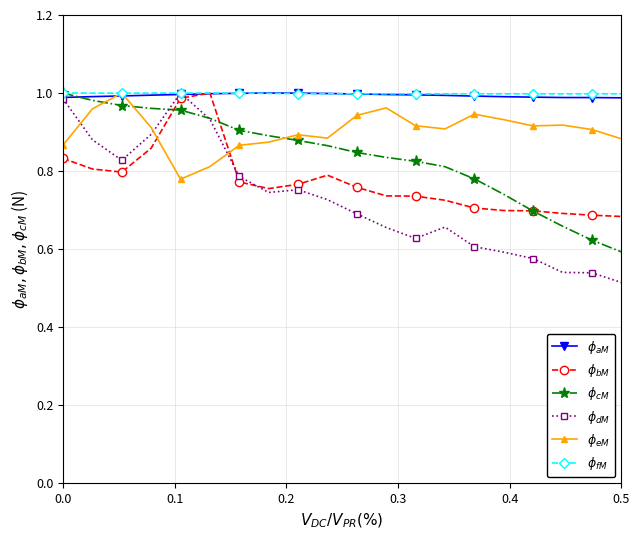

At how many categories does at least one series exceed 0?

20